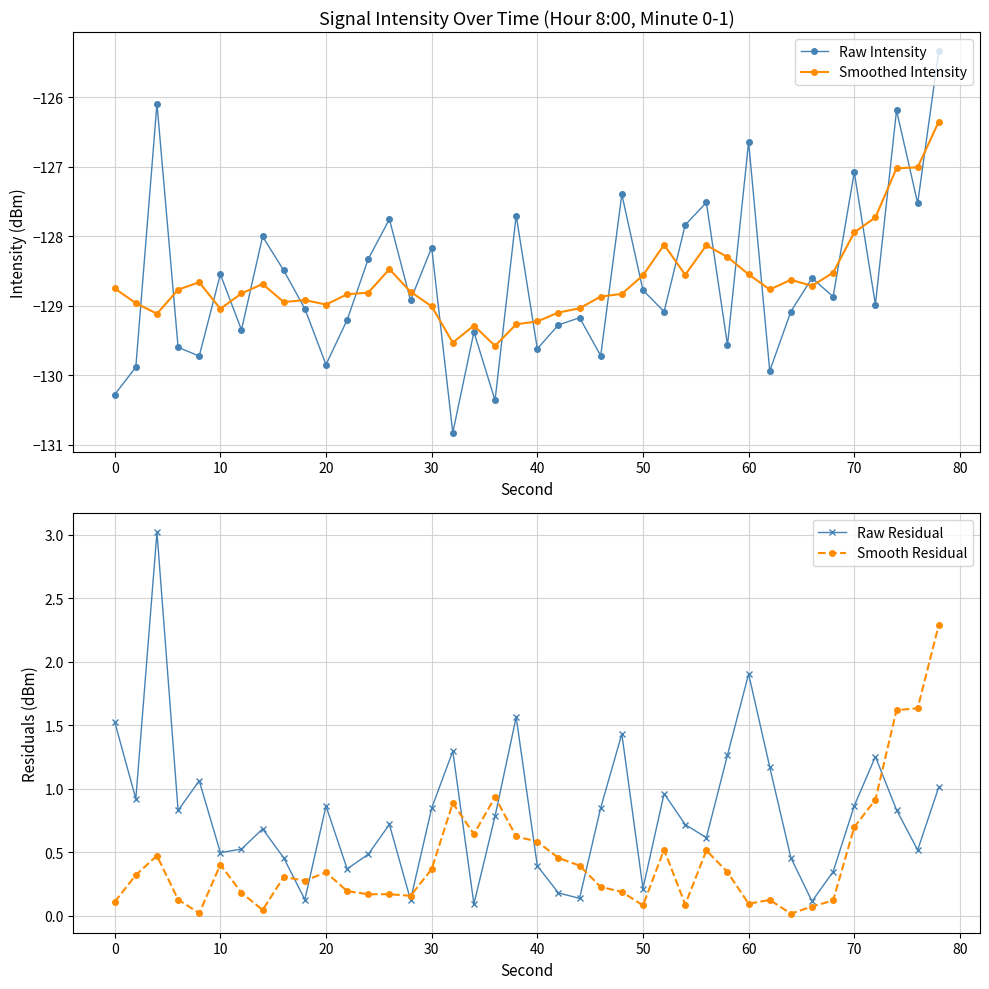

True or false: Raw Residual and Smoothed Intensity intersect in this chart.

False